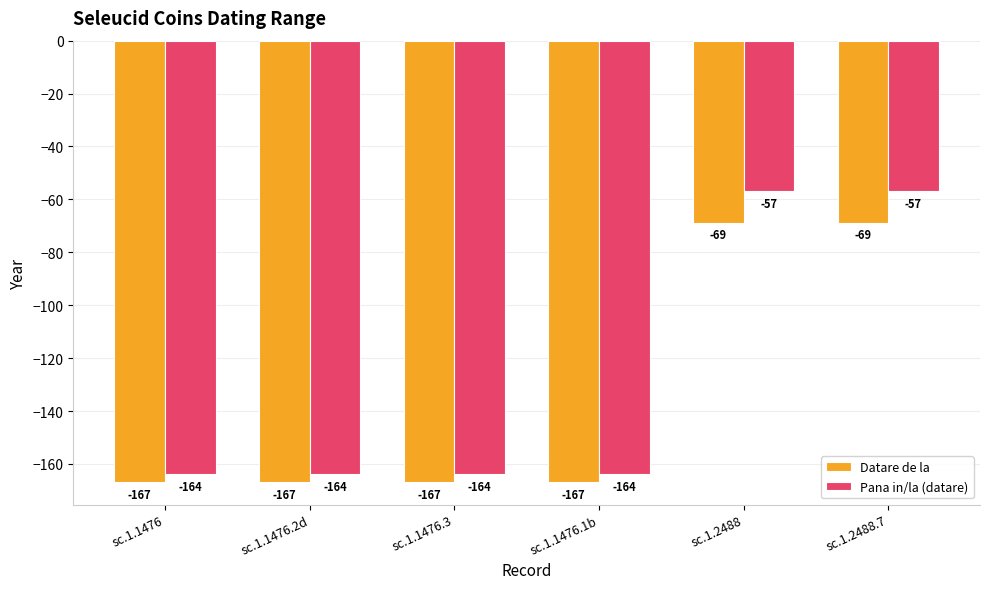

At sc.1.1476.2d, list the series in order from smallest to largest.

Datare de la, Pana in/la (datare)